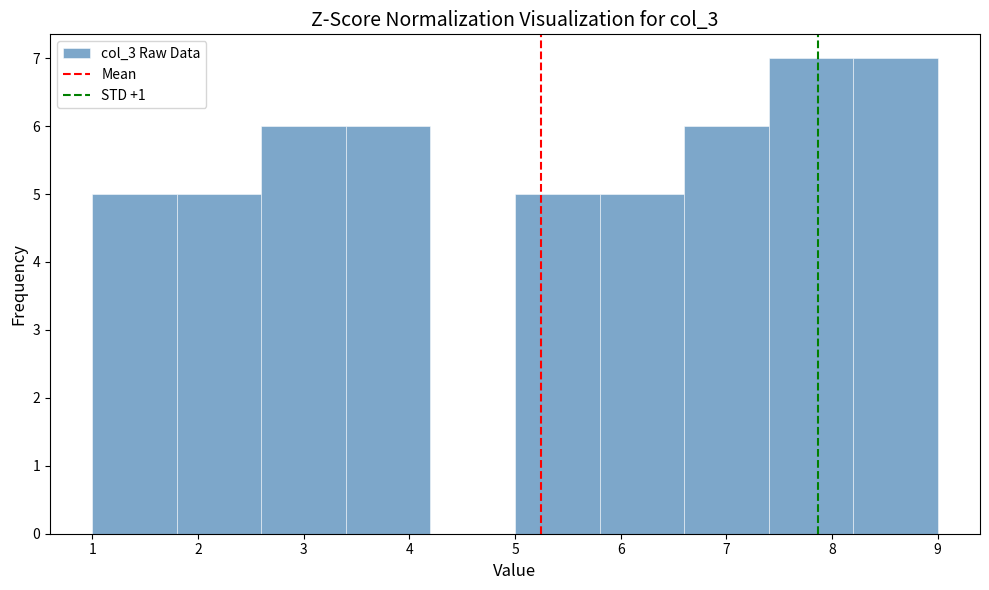

What is the height of the bar covering 5.0 to 5.8 on the x-axis? The values are not printed on the chart, so give them approximately, as read against the axis.

5